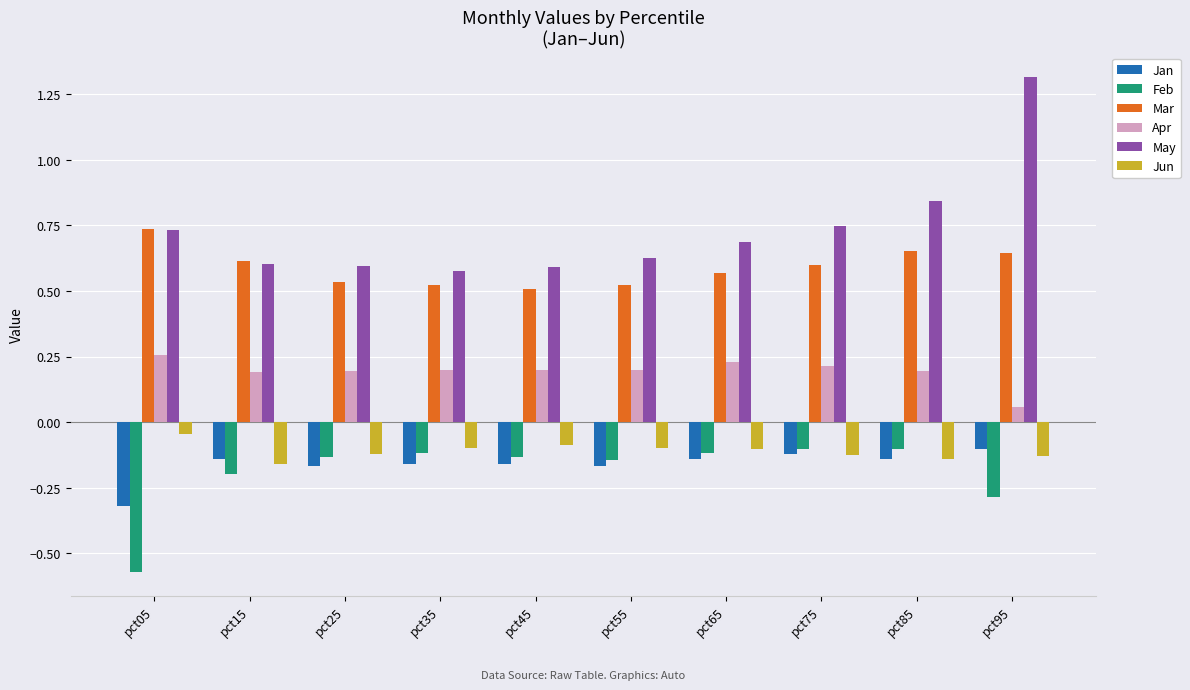

What is the difference between the highest and lowest values at pct05?

1.3